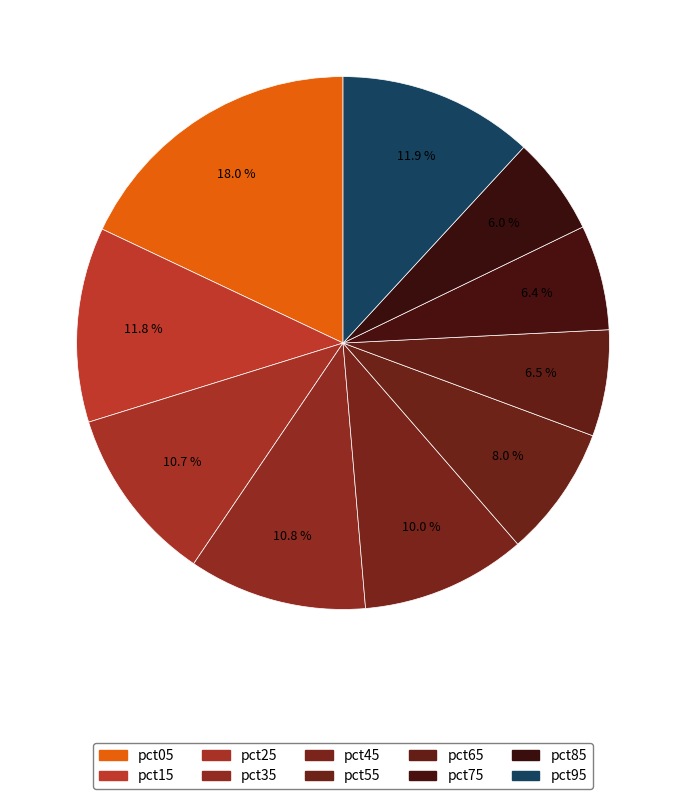

How many slices are in this pie chart?

10